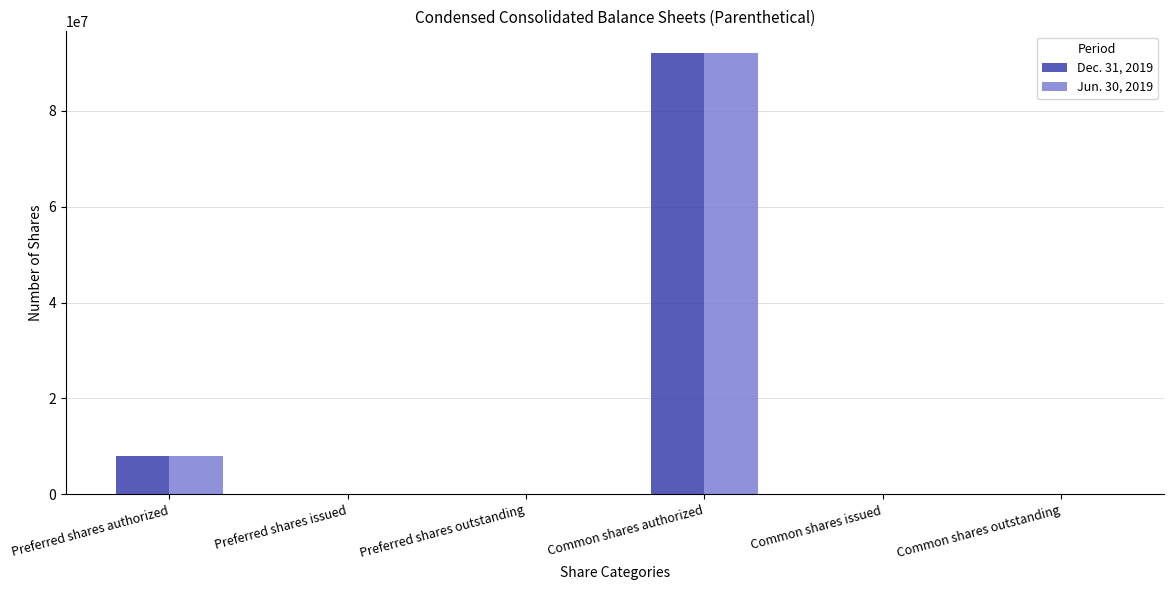

Are the bars horizontal?

No